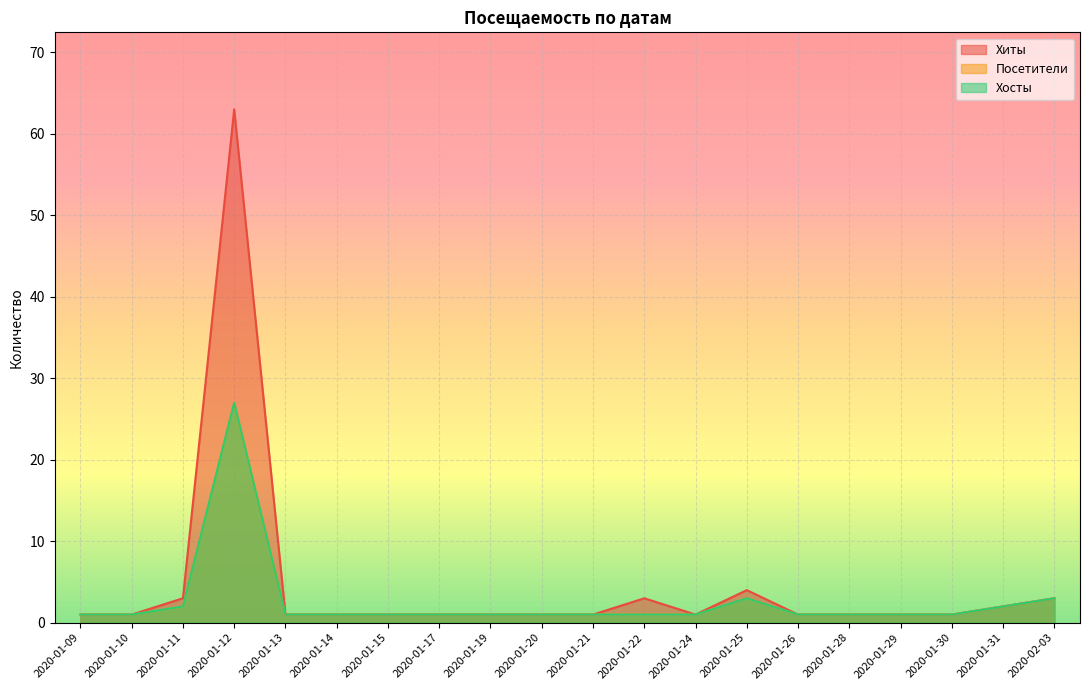

Where is Хиты nearest to the value 32?

2020-01-25